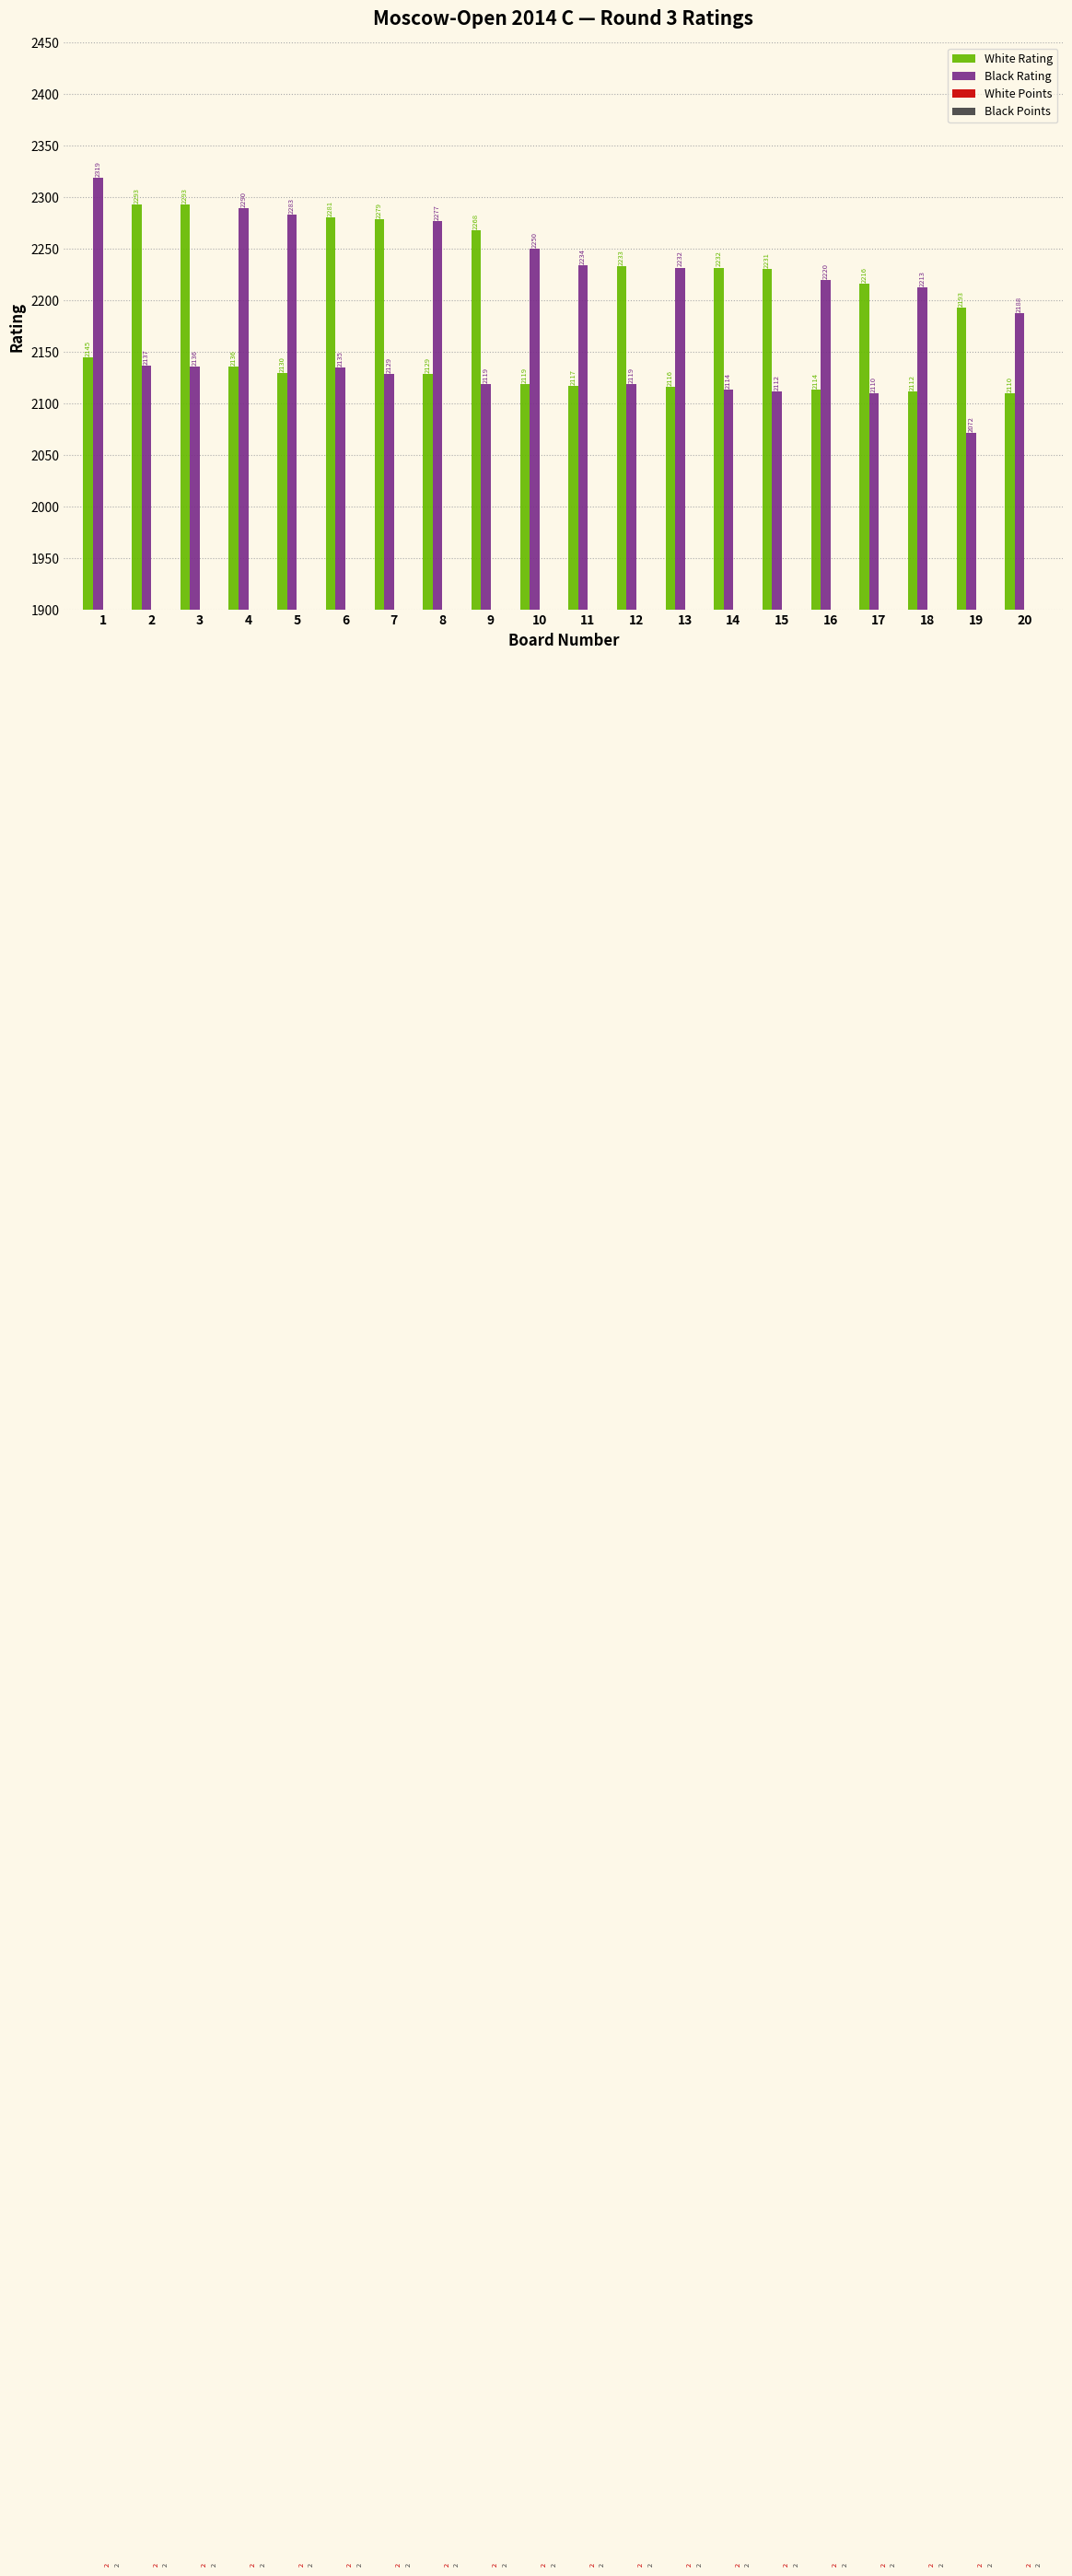

Reading left to right, list all the values displayed in this chart.

White Rating: 1=2145	2=2293	3=2293	4=2136	5=2130	6=2281	7=2279	8=2129	9=2268	10=2119	11=2117	12=2233	13=2116	14=2232	15=2231	16=2114	17=2216	18=2112	19=2193	20=2110
Black Rating: 1=2319	2=2137	3=2136	4=2290	5=2283	6=2135	7=2129	8=2277	9=2119	10=2250	11=2234	12=2119	13=2232	14=2114	15=2112	16=2220	17=2110	18=2213	19=2072	20=2188
White Points: 1=2	2=2	3=2	4=2	5=2	6=2	7=2	8=2	9=2	10=2	11=2	12=2	13=2	14=2	15=2	16=2	17=2	18=2	19=2	20=2
Black Points: 1=2	2=2	3=2	4=2	5=2	6=2	7=2	8=2	9=2	10=2	11=2	12=2	13=2	14=2	15=2	16=2	17=2	18=2	19=2	20=2